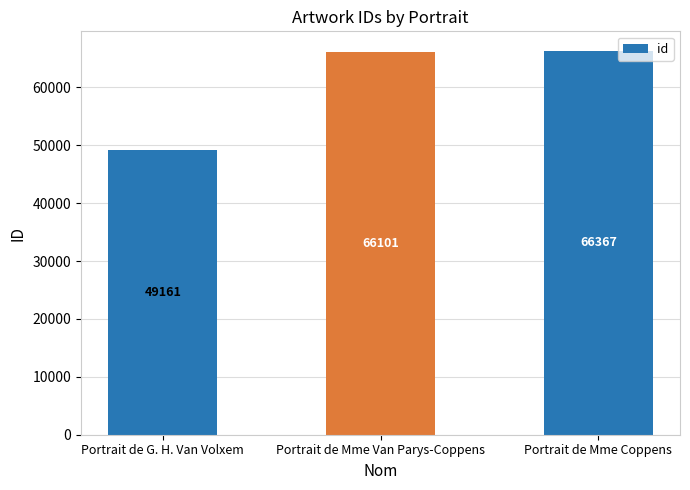

What is the average value?

60543